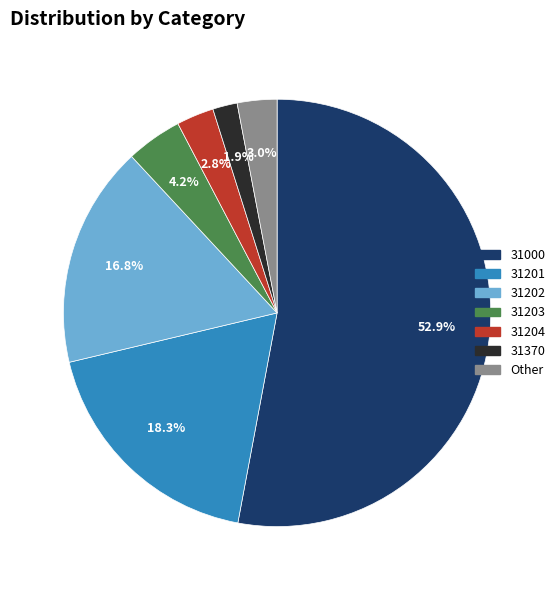

Does any single category account for the majority?

Yes